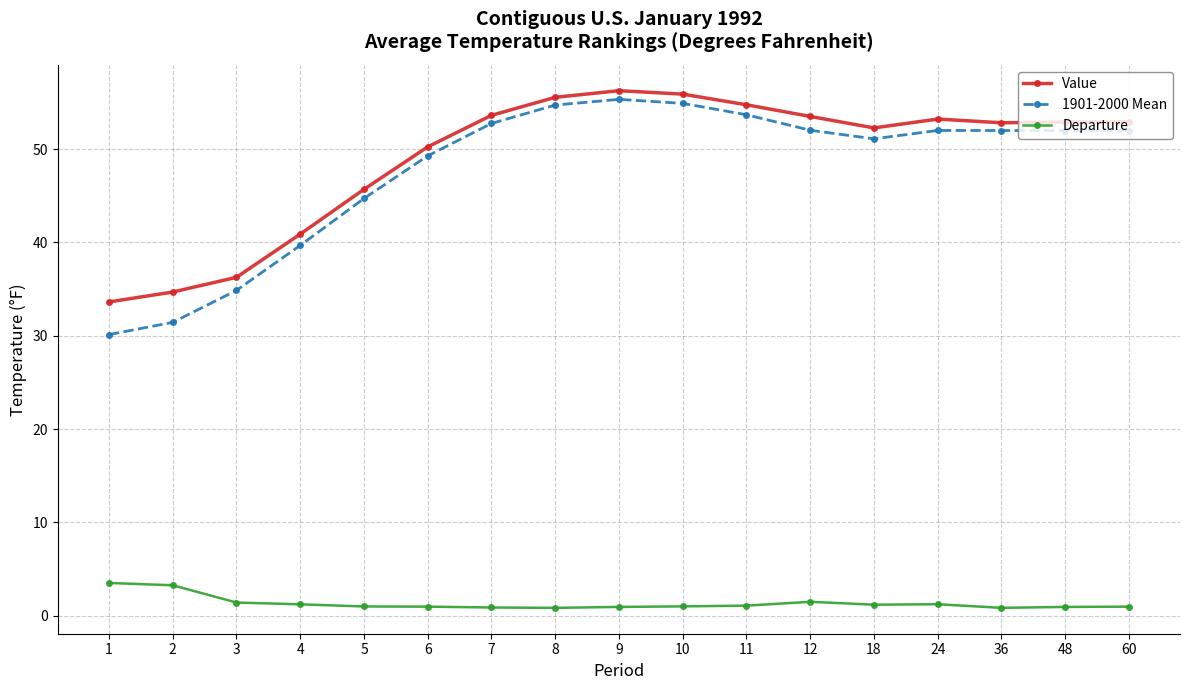

Is the value of Departure at 2 greater than the value of Value at 3?

No